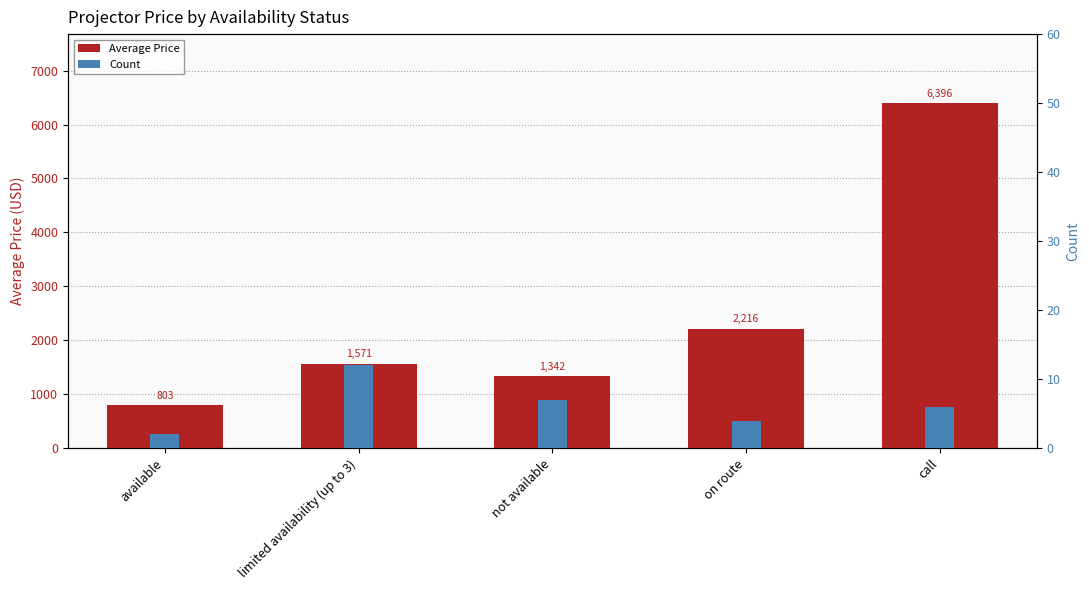

The value of Average Price at available is 802.8. True or false?

True